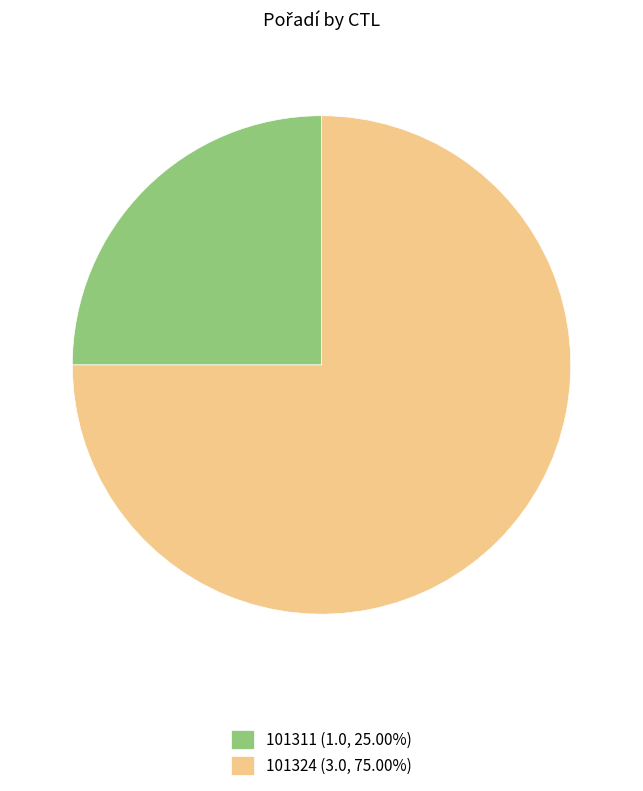

Does 101311 (1.0, 25.00%) account for over 50% of the chart?

No